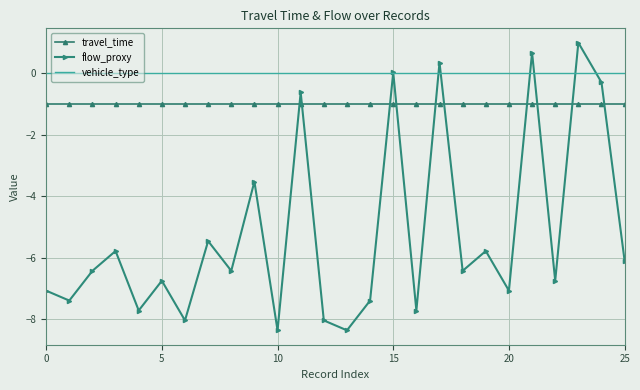

Which series has the largest total across all categories?

vehicle_type